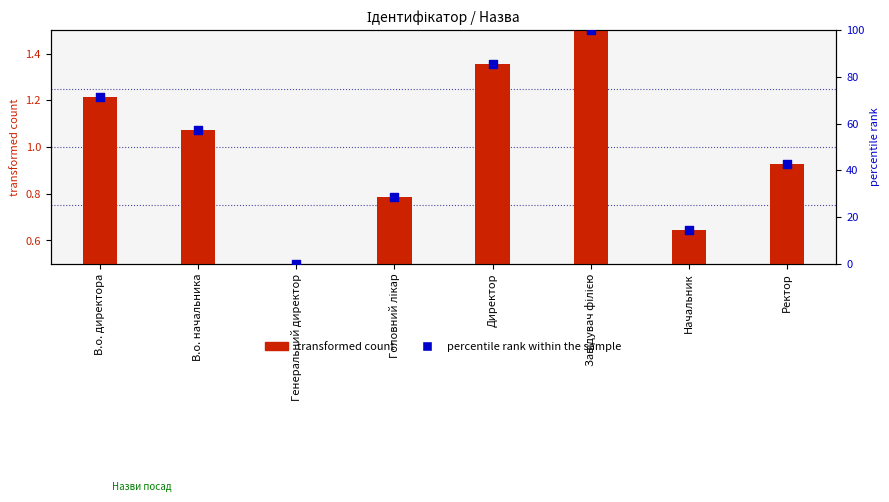

Which series has the widest spread of Y values?

percentile rank within the sample